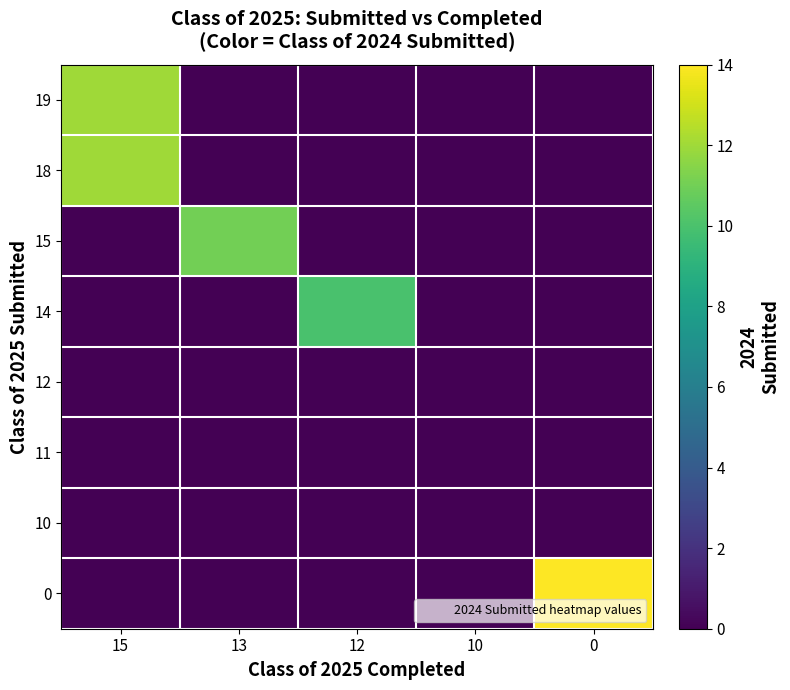

What is the spread (max minus min) of values at 15?

12